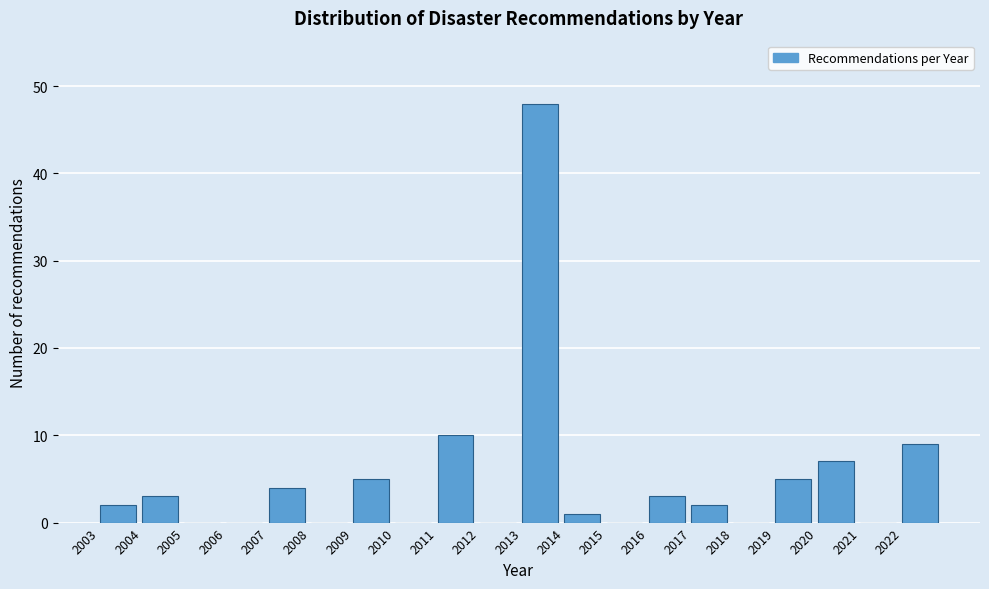

Reading left to right, transcribe all the data shown in this chart.

2003=2	2004=3	2005=0	2006=0	2007=4	2008=0	2009=5	2010=0	2011=10	2012=0	2013=48	2014=1	2015=0	2016=3	2017=2	2018=0	2019=5	2020=7	2021=0	2022=9